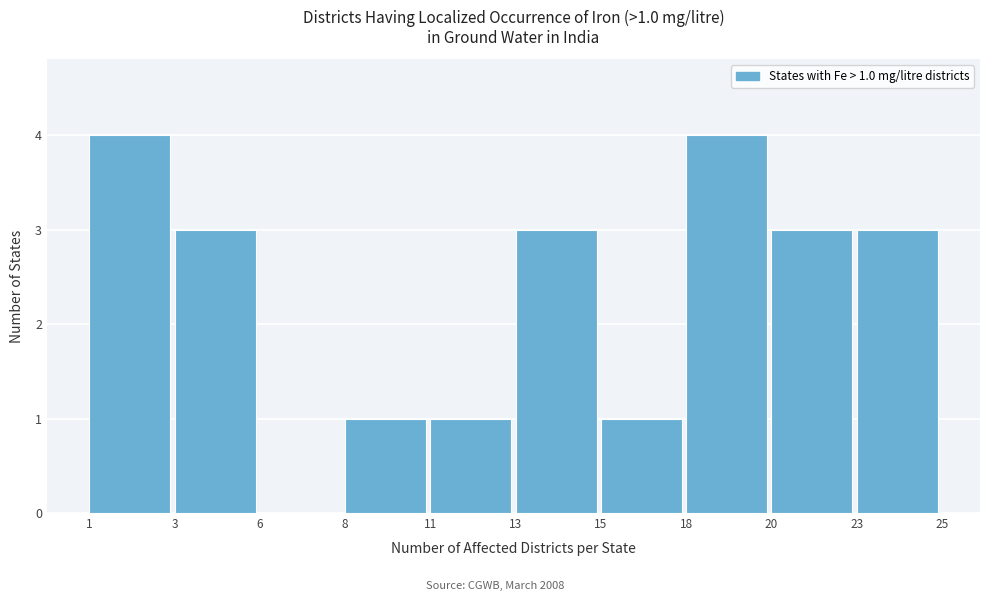

Reading left to right, list all the values displayed in this chart.

1=4	3=3	6=0	8=1	11=1	13=3	15=1	18=4	20=3	23=3